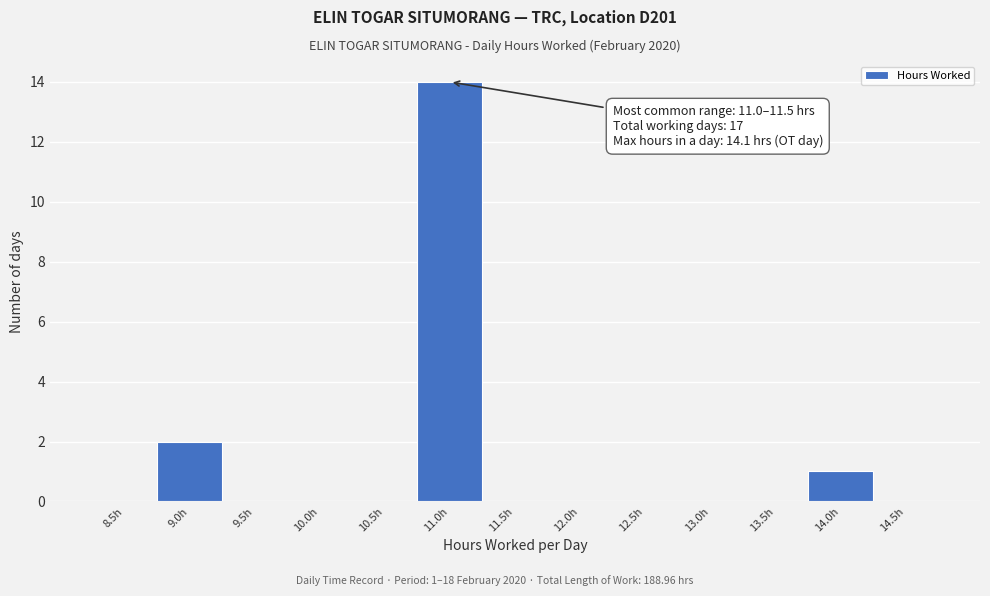

Reading left to right, what are all the values shown in this chart?

8.5h=0	9.0h=2	9.5h=0	10.0h=0	10.5h=0	11.0h=14	11.5h=0	12.0h=0	12.5h=0	13.0h=0	13.5h=0	14.0h=1	14.5h=0